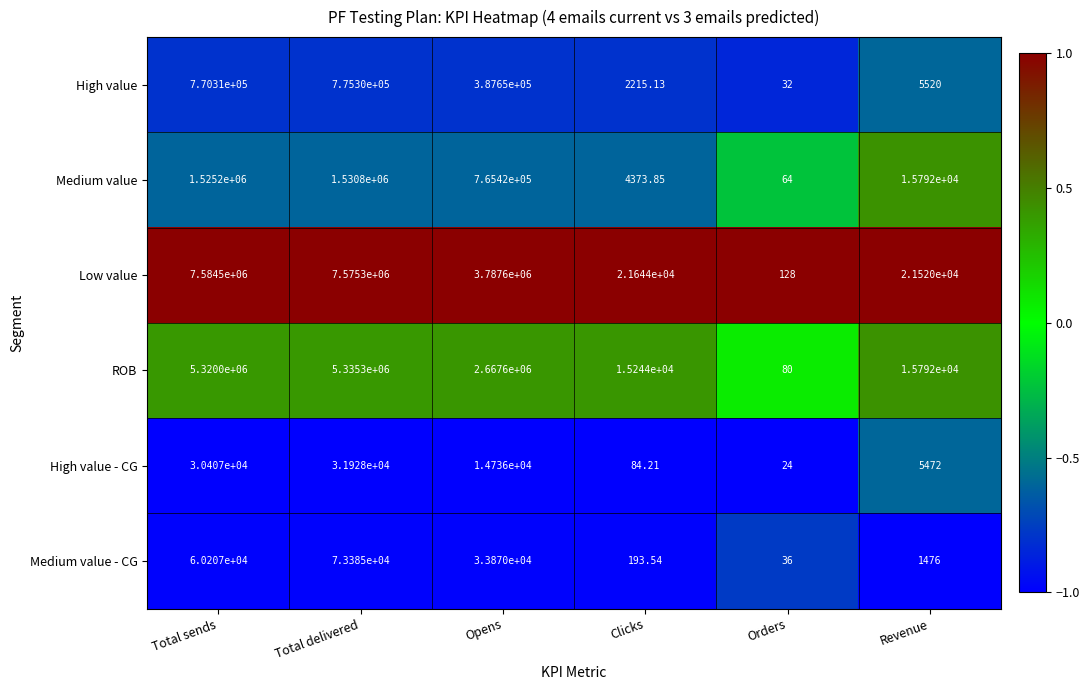

What is the maximum value shown in the chart?

7584500.0